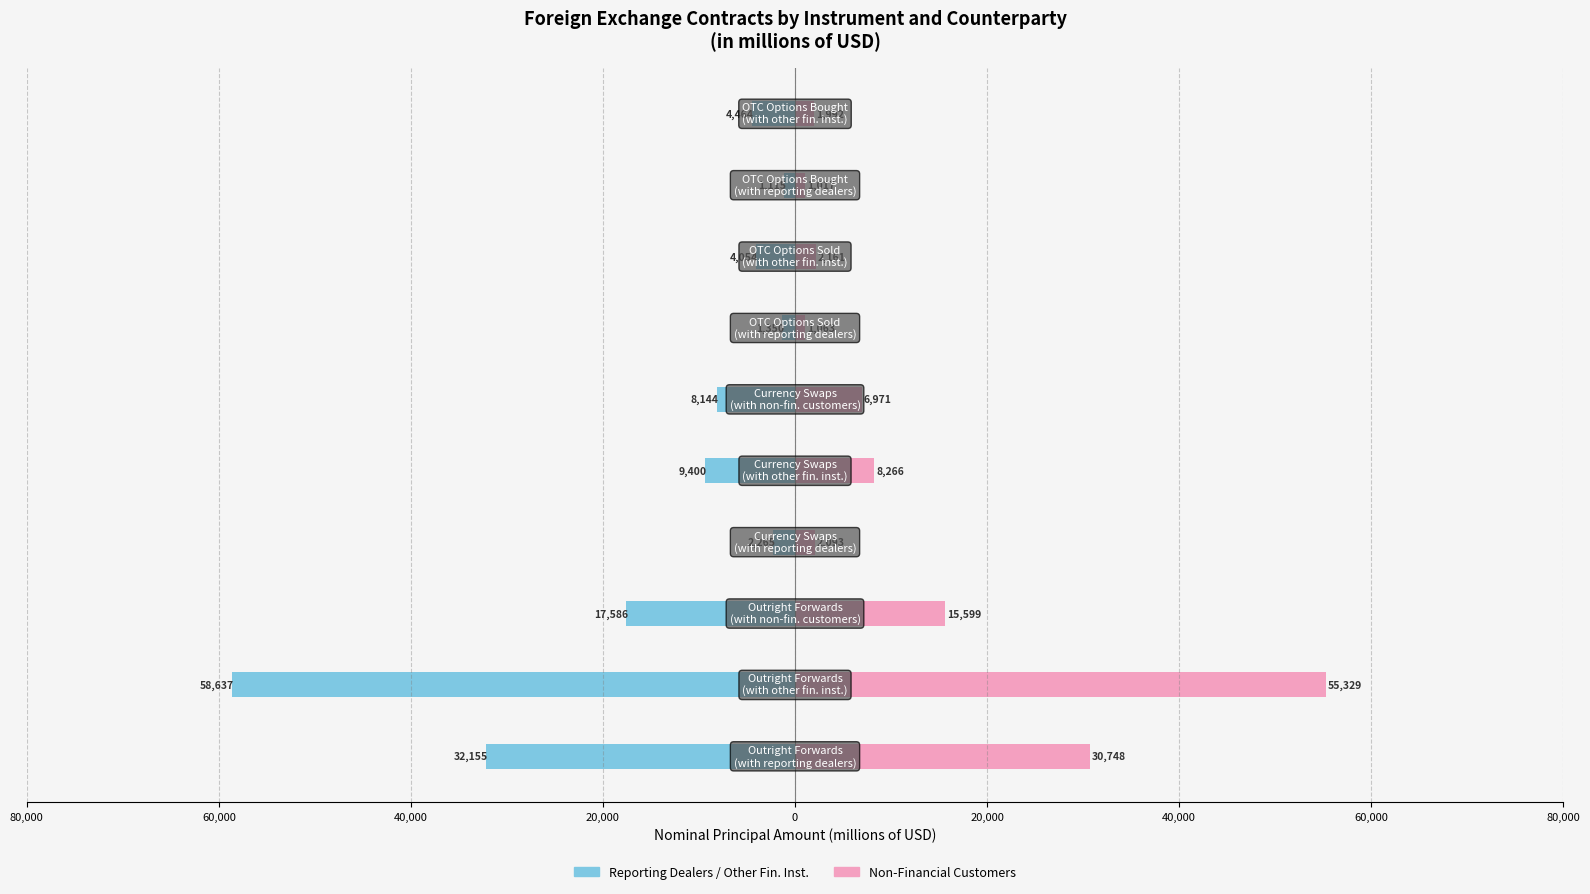

The Reporting/Other Fin. Inst. series shows -56981.3 at 80,000. True or false?

False